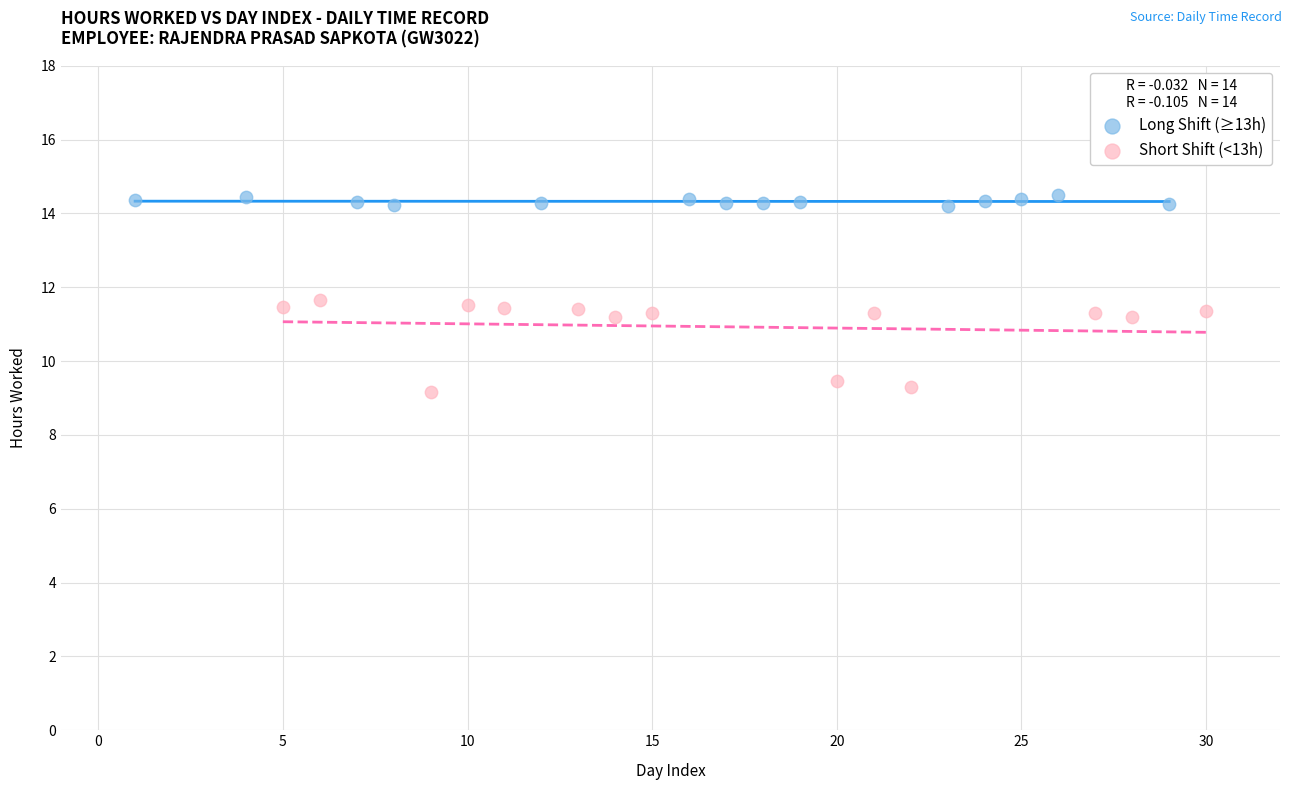

Which series reaches the minimum Y coordinate?

Short Shift (<13h)